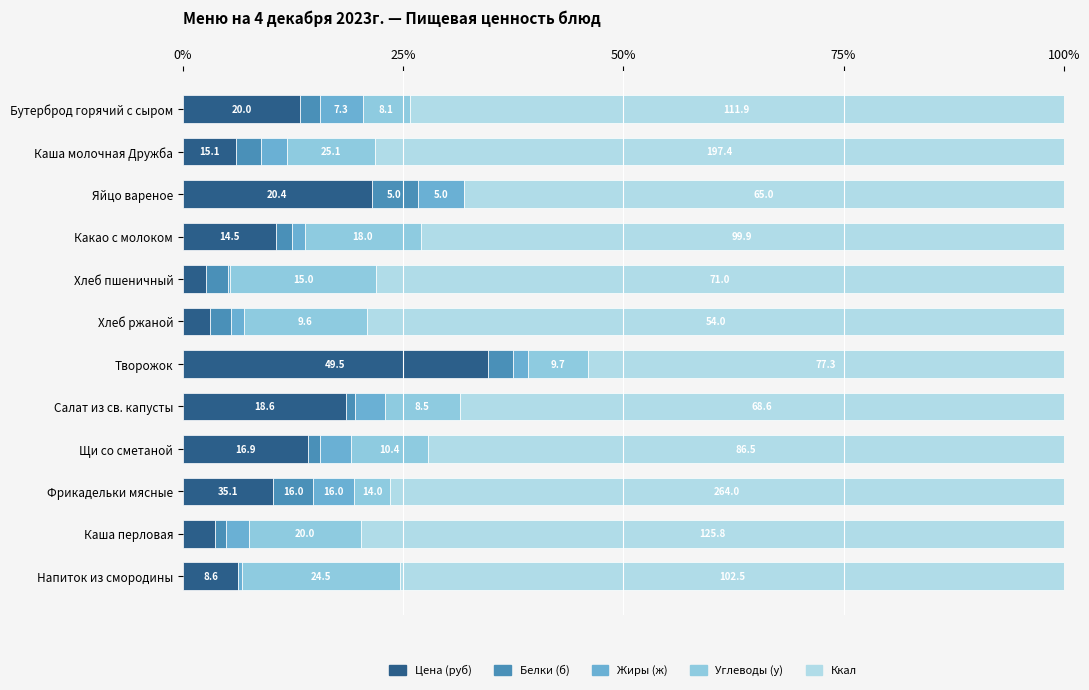

What position from the left is Хлеб ржаной?

6